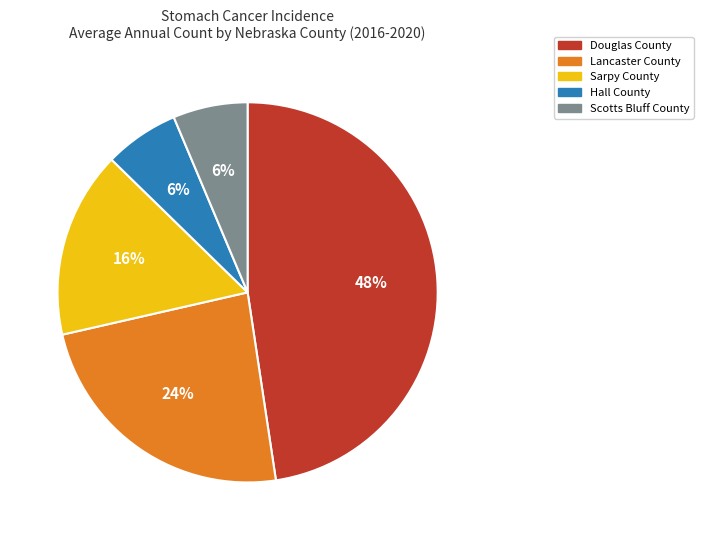

True or false: Lancaster County accounts for 24% of the total.

True